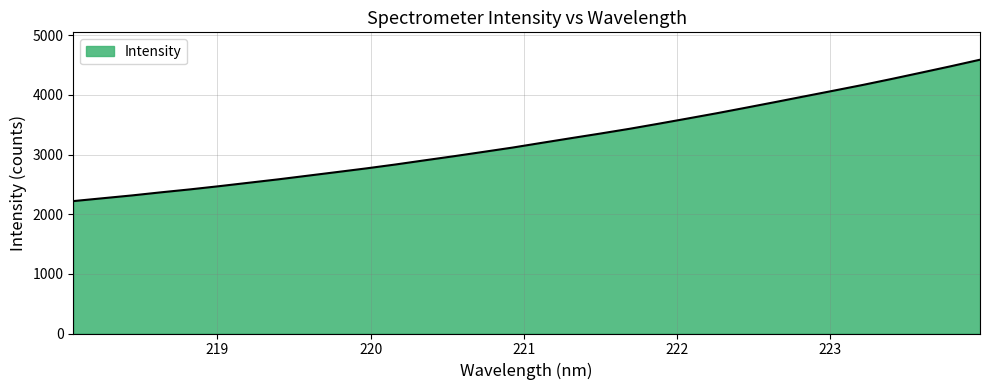

What is the difference between the maximum and minimum values?

2369.3